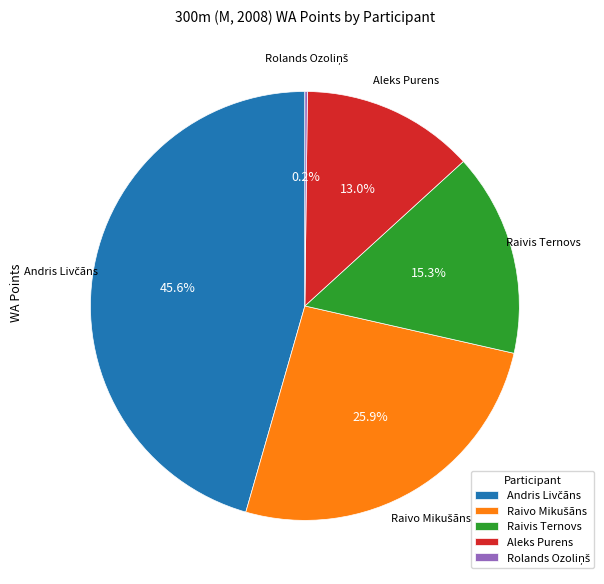

Is the sum of Aleks Purens and Raivis Ternovs greater than half?

No